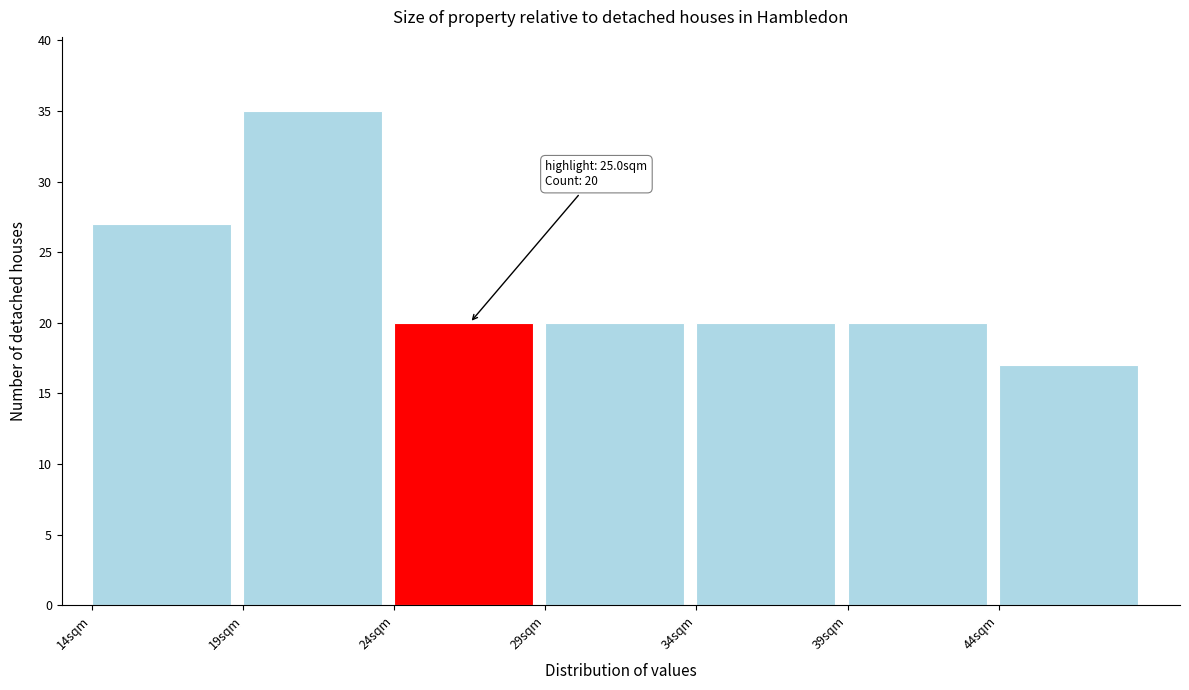

Over which range of the x-axis is the bar tallest?

19 to 24